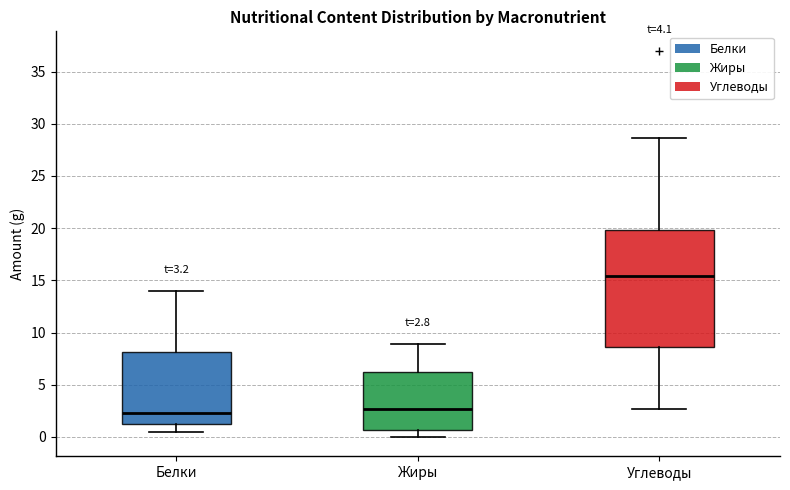

Comparing the boxes themselves (not the whiskers), which one is the tallest?

Углеводы